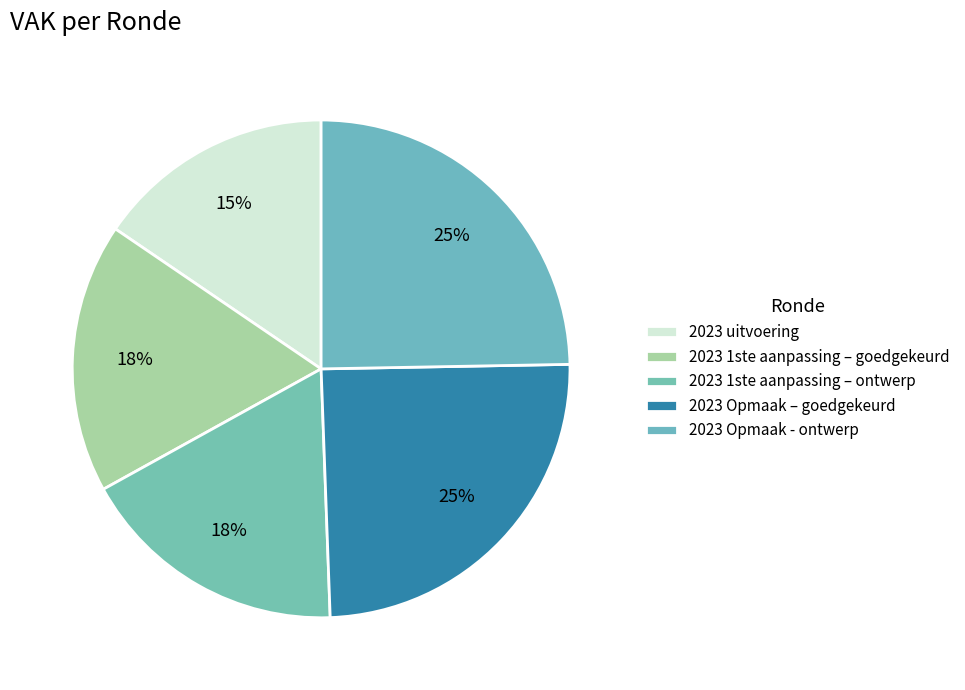

Is it true that 2023 uitvoering is 24% of the pie?

False